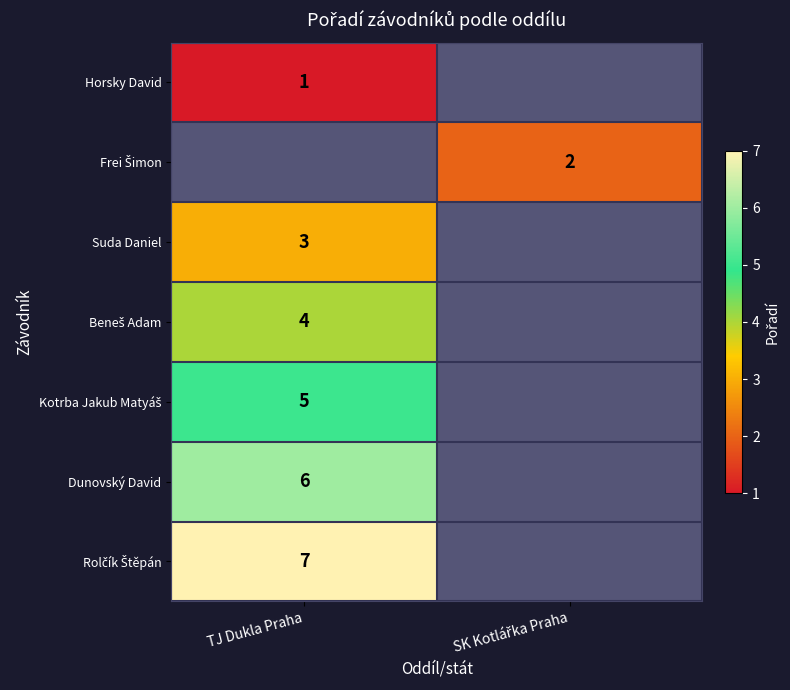

The Dunovský David series shows 3 at TJ Dukla Praha. True or false?

False